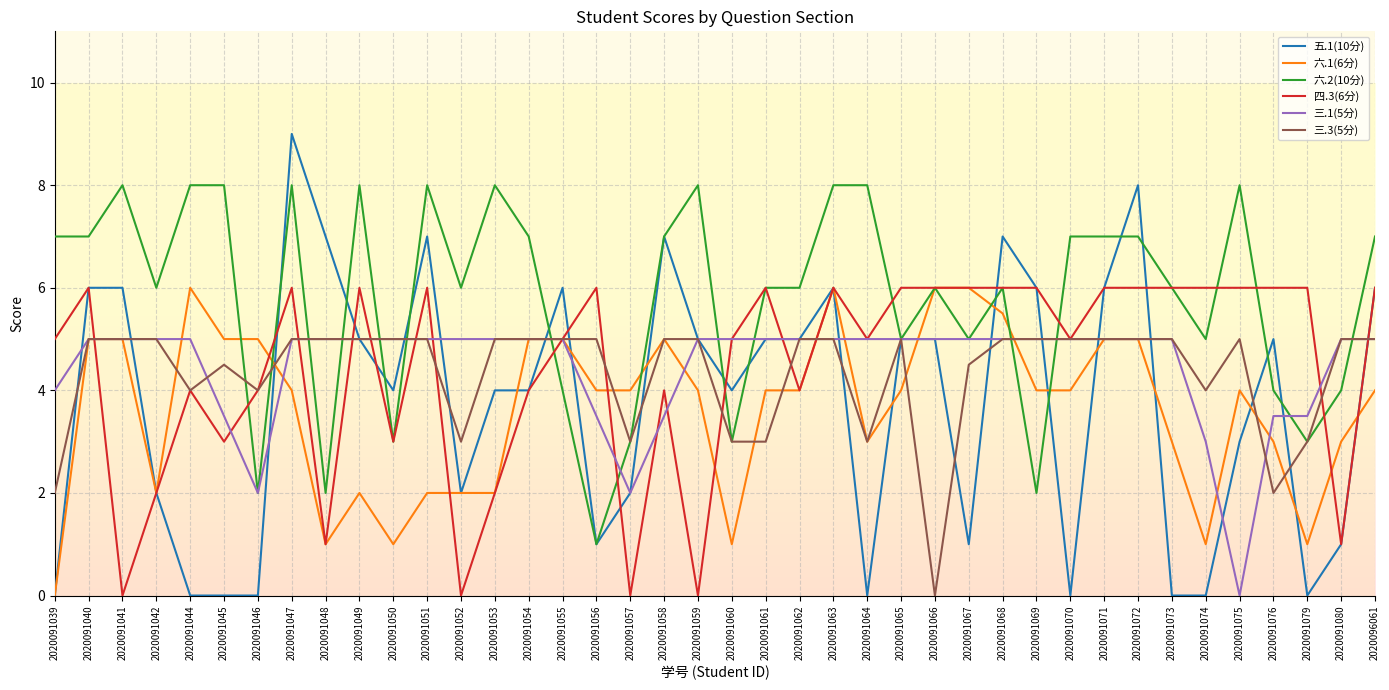

Reading right to left, what are all the values shown in this chart?

五.1(10分): 6.0	1.0	0.0	5.0	3.0	0.0	0.0	8.0	6.0	0.0	6.0	7.0	1.0	5.0	5.0	0.0	6.0	5.0	5.0	4.0	5.0	7.0	2.0	1.0	6.0	4.0	4.0	2.0	7.0	4.0	5.0	7.0	9.0	0.0	0.0	0.0	2.0	6.0	6.0	0.0
六.1(6分): 4.0	3.0	1.0	3.0	4.0	1.0	3.0	5.0	5.0	4.0	4.0	5.5	6.0	6.0	4.0	3.0	6.0	4.0	4.0	1.0	4.0	5.0	4.0	4.0	5.0	5.0	2.0	2.0	2.0	1.0	2.0	1.0	4.0	5.0	5.0	6.0	2.0	5.0	5.0	0.0
六.2(10分): 7.0	4.0	3.0	4.0	8.0	5.0	6.0	7.0	7.0	7.0	2.0	6.0	5.0	6.0	5.0	8.0	8.0	6.0	6.0	3.0	8.0	7.0	3.0	1.0	4.0	7.0	8.0	6.0	8.0	3.0	8.0	2.0	8.0	2.0	8.0	8.0	6.0	8.0	7.0	7.0
四.3(6分): 6.0	1.0	6.0	6.0	6.0	6.0	6.0	6.0	6.0	5.0	6.0	6.0	6.0	6.0	6.0	5.0	6.0	4.0	6.0	5.0	0.0	4.0	0.0	6.0	5.0	4.0	2.0	0.0	6.0	3.0	6.0	1.0	6.0	4.0	3.0	4.0	2.0	0.0	6.0	5.0
三.1(5分): 5.0	5.0	3.5	3.5	0.0	3.0	5.0	5.0	5.0	5.0	5.0	5.0	5.0	5.0	5.0	5.0	5.0	5.0	5.0	5.0	5.0	3.5	2.0	3.5	5.0	5.0	5.0	5.0	5.0	5.0	5.0	5.0	5.0	2.0	3.5	5.0	5.0	5.0	5.0	4.0
三.3(5分): 5.0	5.0	3.0	2.0	5.0	4.0	5.0	5.0	5.0	5.0	5.0	5.0	4.5	0.0	5.0	3.0	5.0	5.0	3.0	3.0	5.0	5.0	3.0	5.0	5.0	5.0	5.0	3.0	5.0	5.0	5.0	5.0	5.0	4.0	4.5	4.0	5.0	5.0	5.0	2.0